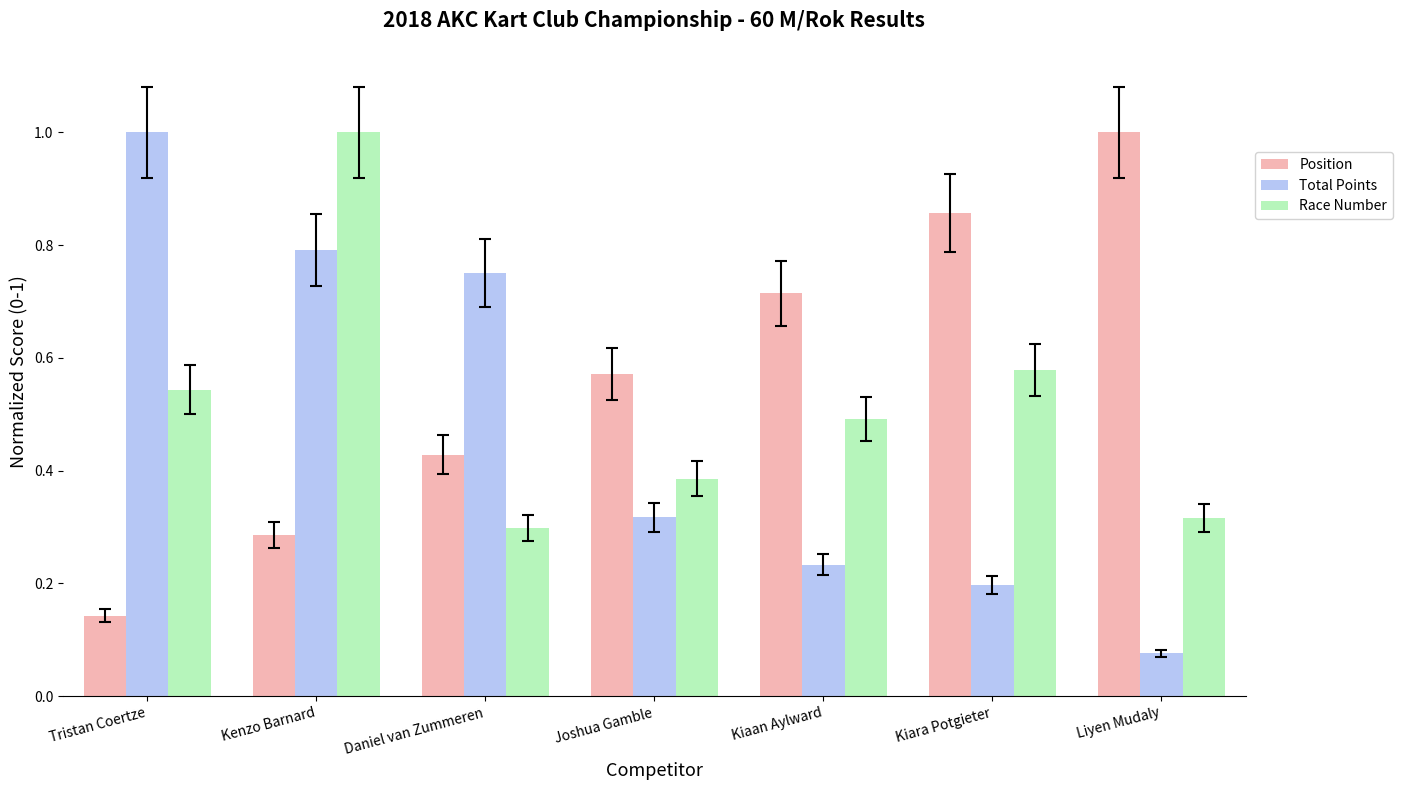

Which series changed the most between Kiaan Aylward and Kiara Potgieter?

Position